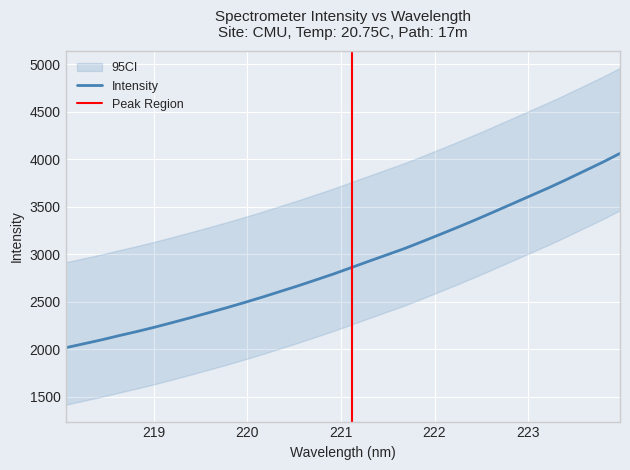

At which category does the chart reach its peak across all series?

223.9802